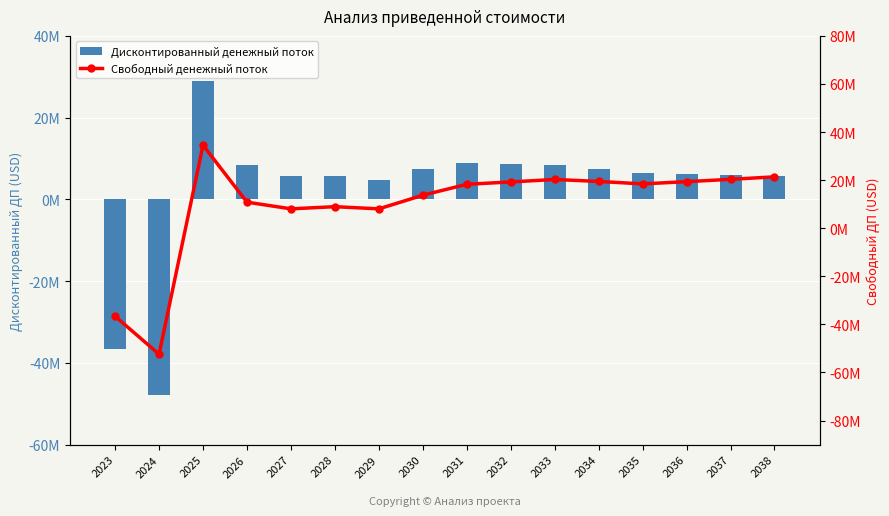

Reading left to right, what are all the values shown in this chart?

Дисконтированный денежный поток: -36624095.5	-47946873.9	28910882.9	8308138.7	5655696.1	5746777.8	4732724.1	7372233.3	8980669.3	8655459.2	8342702.0	7325088.2	6353187.4	6104031.7	5865970.2	5638409.5
Свободный денежный поток: -36624095.5	-52400629.1	34531366.3	10845069.8	8068464.3	8959946.7	8064332.3	13728797.5	18277564.9	19252004.2	20280038.1	19460370.2	18446166.0	19369010.3	20342611.6	21369761.3